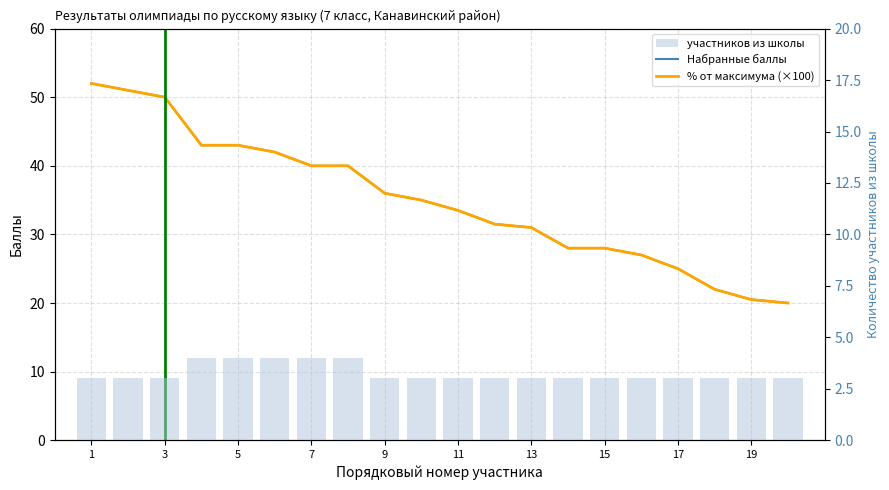

What is the sum of all % от максимума (×100) values?

698.5